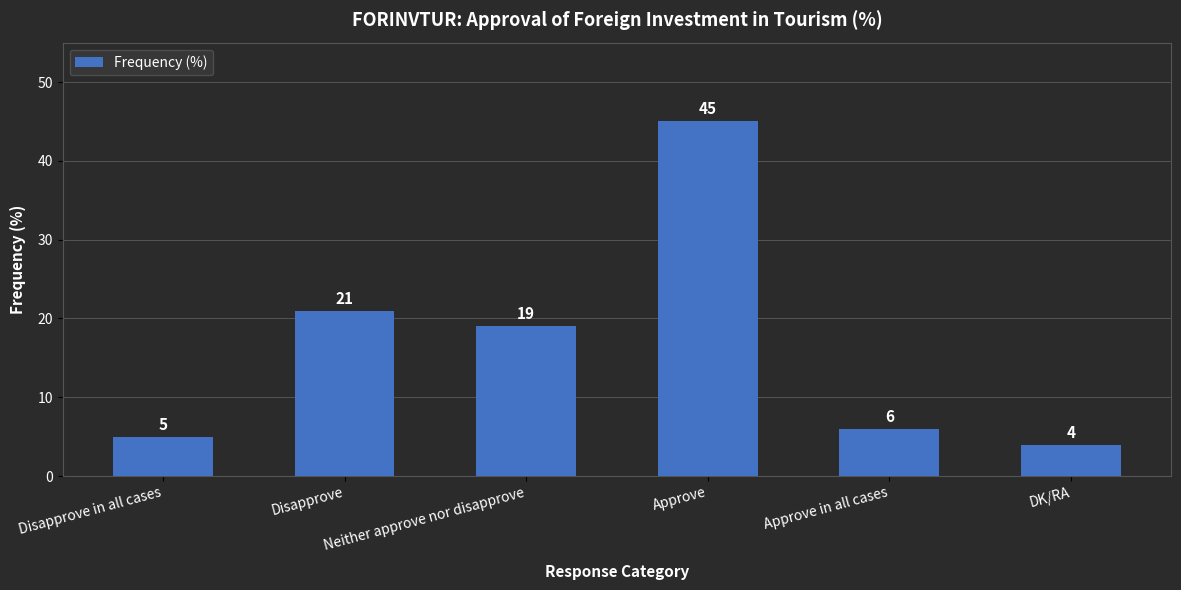

What is the smallest value displayed?

4